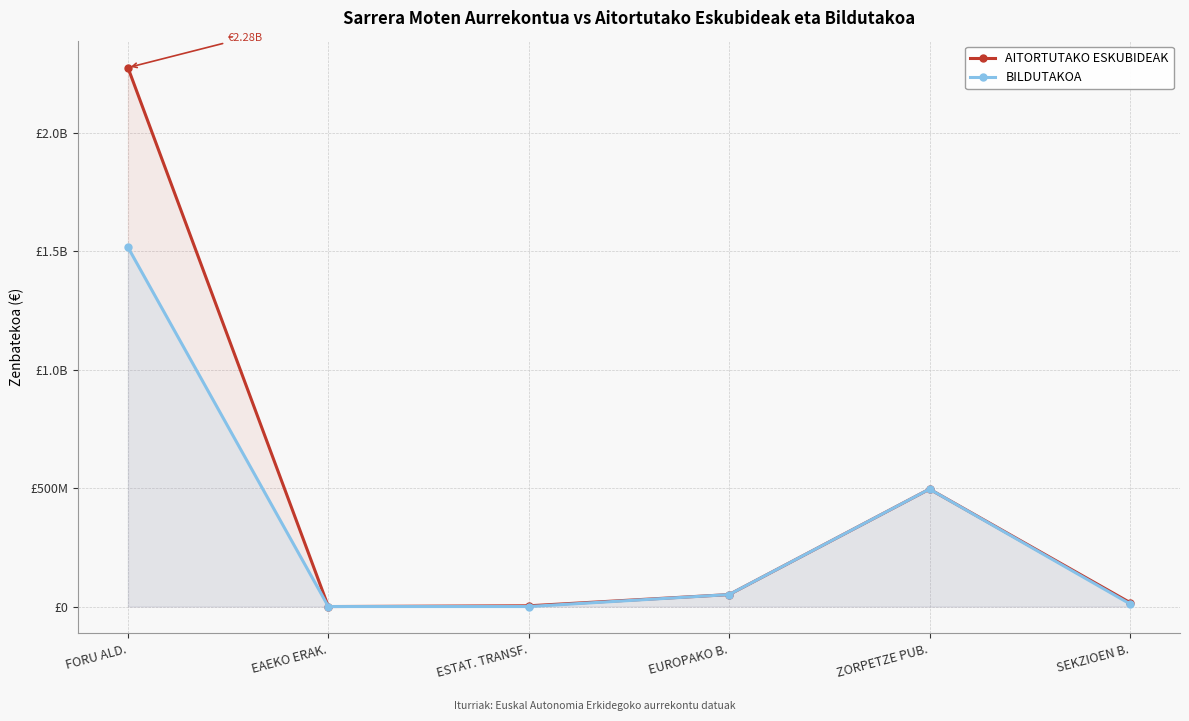

Reading left to right, extract all data points from this chart.

AITORTUTAKO ESKUBIDEAK: 2275718514	0	3123467	50523527	495970000	16859876
BILDUTAKOA: 1517145676	0	19329	50523527	495970000	11449723